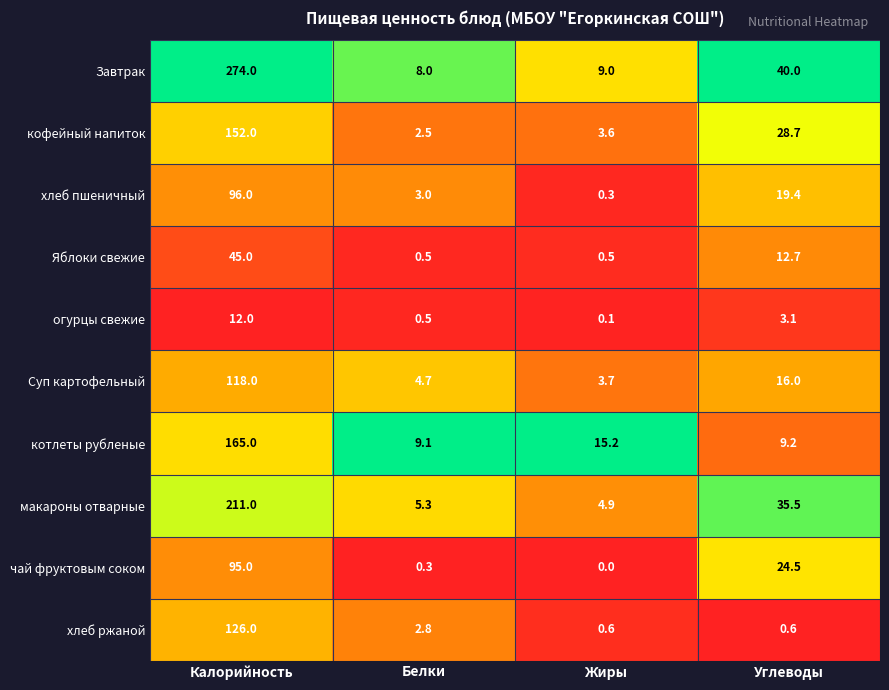

List the series in order of their peak value, highest first.

Завтрак, макароны отварные, котлеты рубленые, кофейный напиток, хлеб ржаной, Суп картофельный, хлеб пшеничный, чай фруктовым соком, Яблоки свежие, огурцы свежие